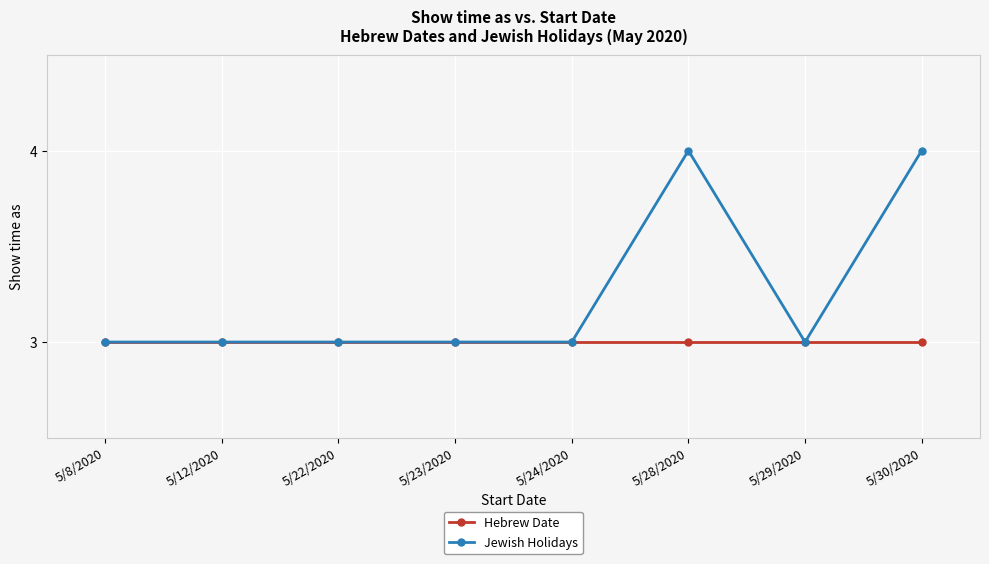

True or false: Jewish Holidays has a value of 3 at 5/24/2020.

True